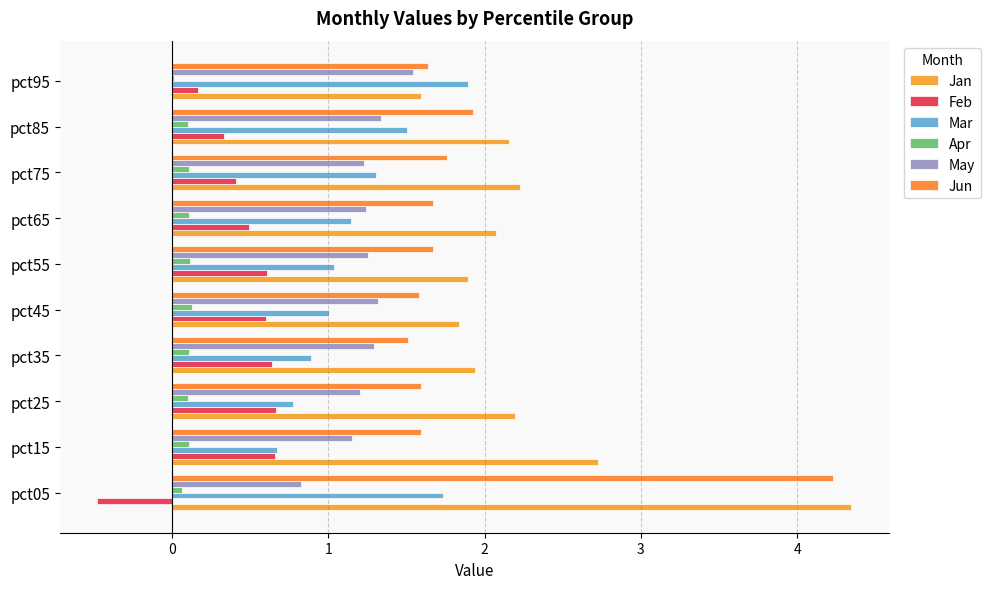

Count the number of categories in the chart.

10